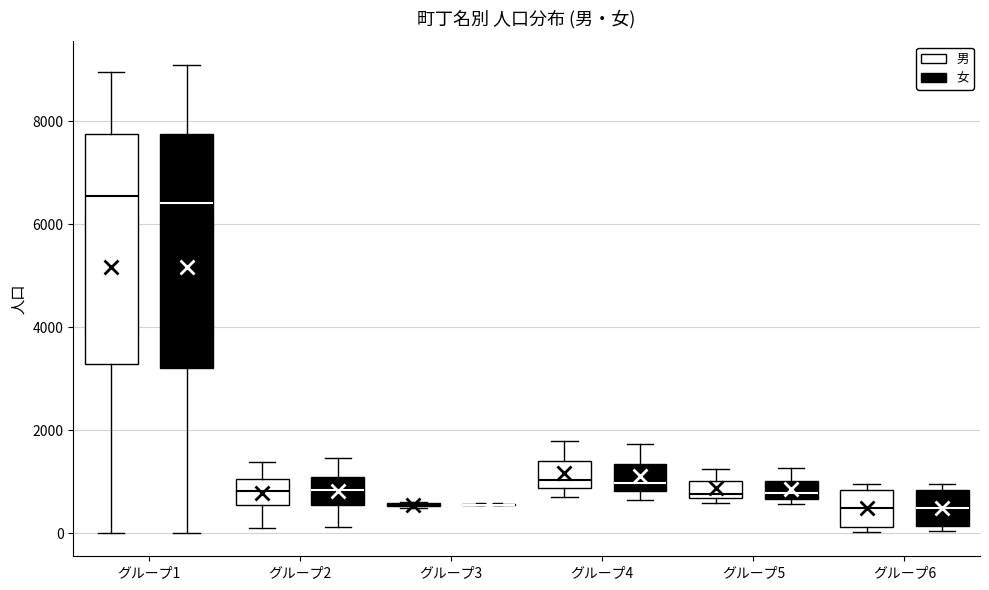

Reading left to right, read every box against the y-axis: the position of its median line, the range the box covers, and the ends of its whiskers. The values are not printed on the chart, so give them approximately, as read against the axis.

グループ1 (男): median 6600, box 3200 to 7800, whiskers 0 to 9000
グループ1 (女): median 6400, box 3200 to 7800, whiskers 0 to 9000
グループ2 (男): median 800, box 600 to 1000, whiskers 200 to 1400
グループ2 (女): median 800, box 600 to 1000, whiskers 200 to 1400
グループ3 (男): box collapsed to a line at 600, whiskers 400 to 600
グループ3 (女): box collapsed to a line at 600, whiskers 600 to 600
グループ4 (男): median 1000, box 800 to 1400, whiskers 800 (just below the box's lower edge) to 1800
グループ4 (女): median 1000, box 800 to 1400, whiskers 600 to 1800
グループ5 (男): median 800, box 600 to 1000, whiskers 600 (just below the box's lower edge) to 1200
グループ5 (女): median 800, box 600 to 1000, whiskers 600 (just below the box's lower edge) to 1200
グループ6 (男): median 400, box 200 to 800, whiskers 0 to 1000
グループ6 (女): median 400, box 200 to 800, whiskers 0 to 1000